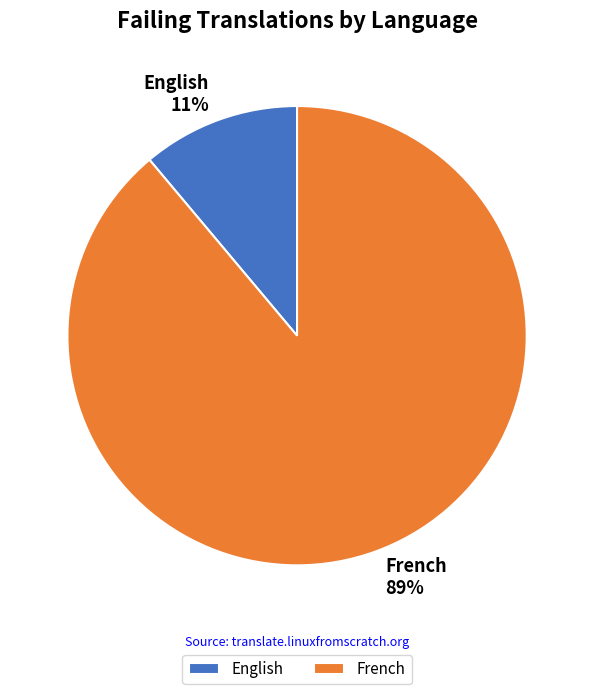

True or false: French accounts for 84% of the total.

False